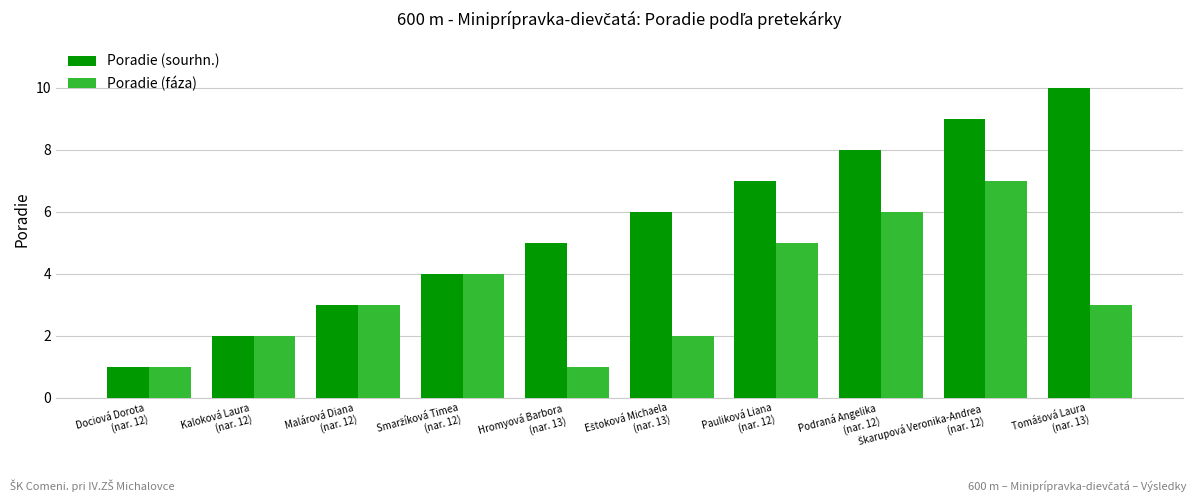

At which label is Poradie (sourhn.) closest to 5?

Hromyová Barbora
(nar. 13)